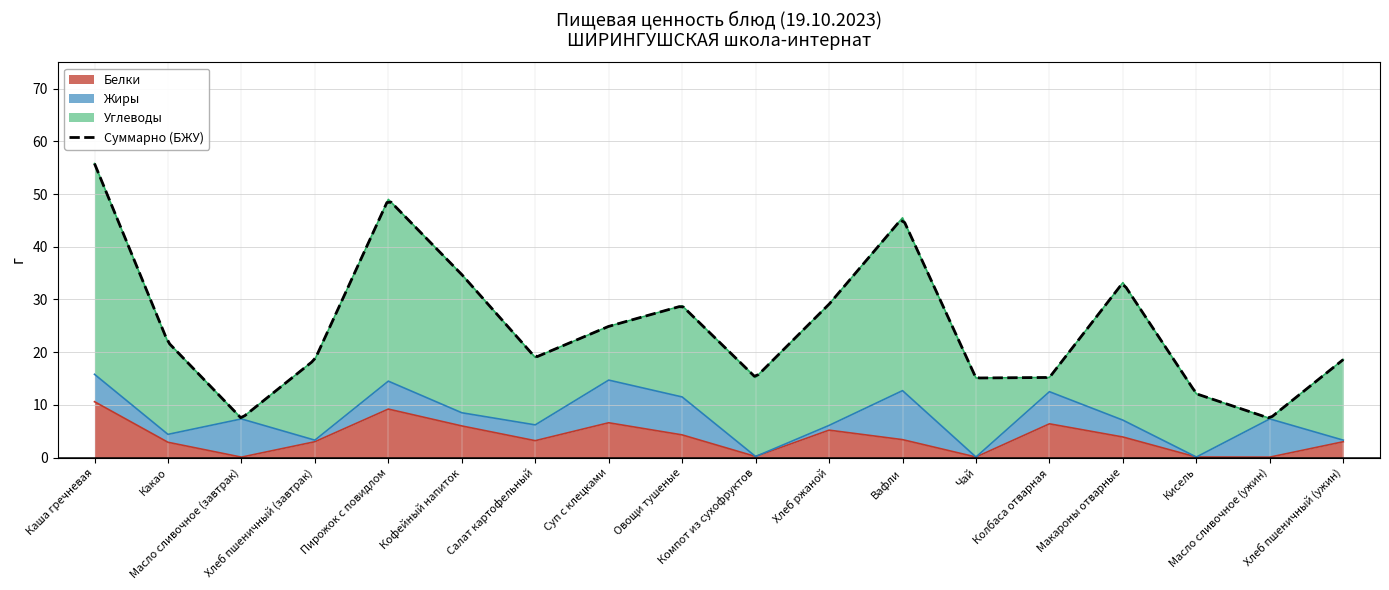

How many intersections are there between Белки and Жиры?

8